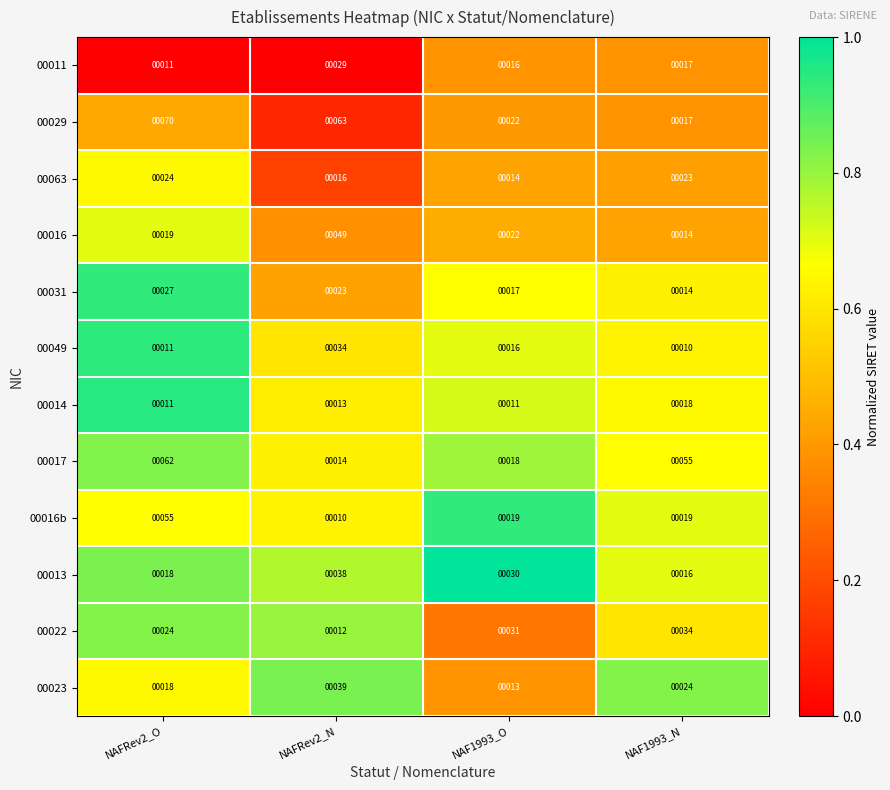

True or false: 00016 has a value of 5 at NAF1993_N.

False